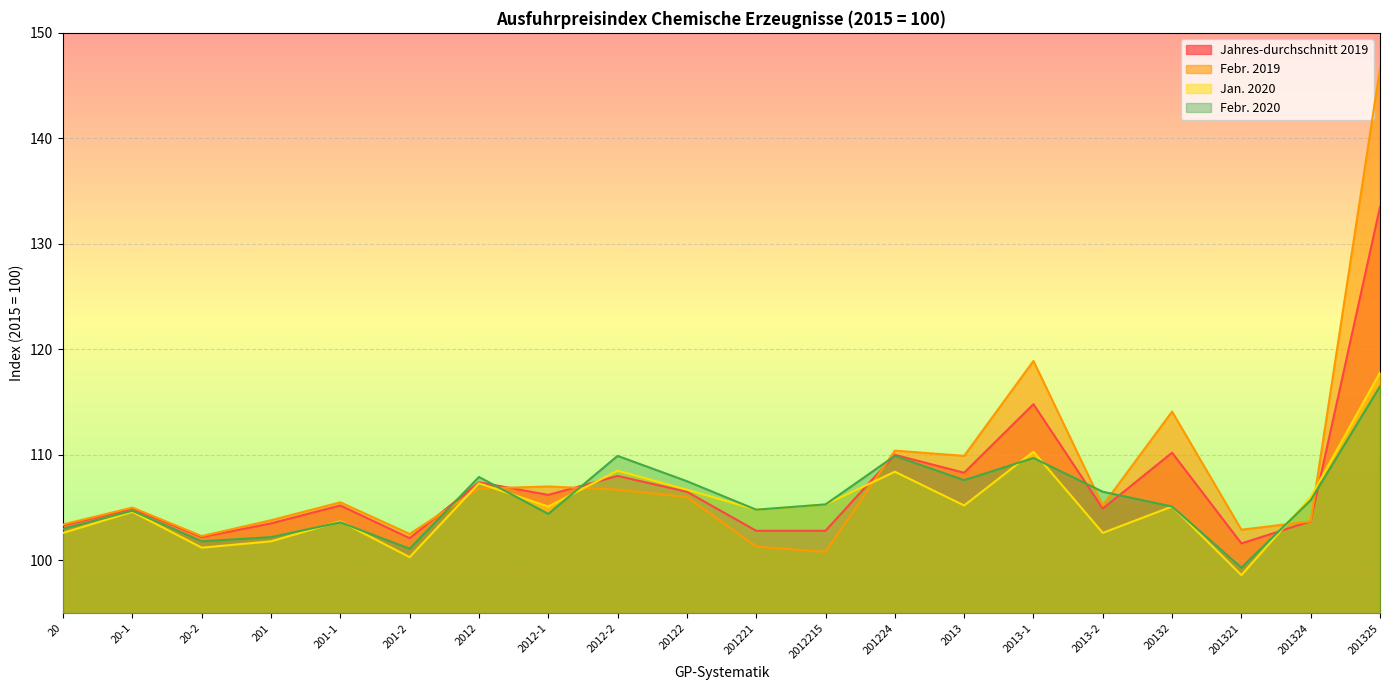

What is the label of the 18th point from the left?

201321